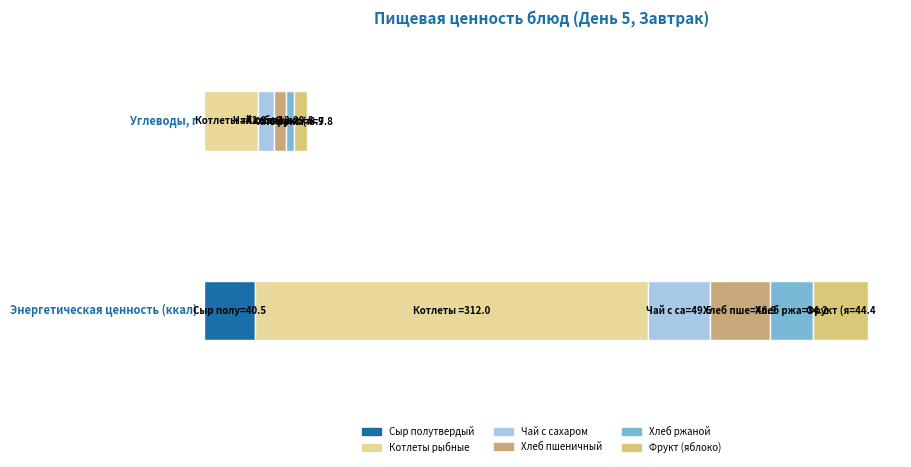

At which label is Углеводы, г closest to 21?

Чай с сахаром